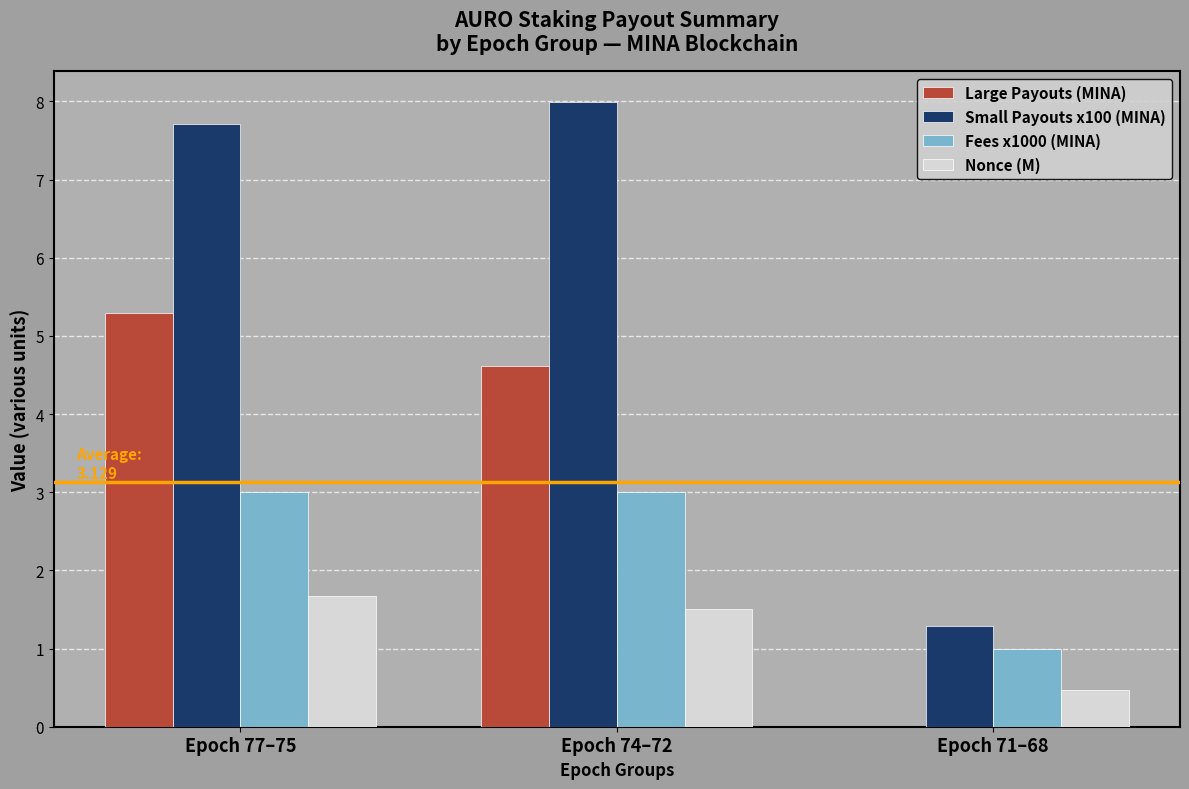

Count the number of data series in this chart.

4